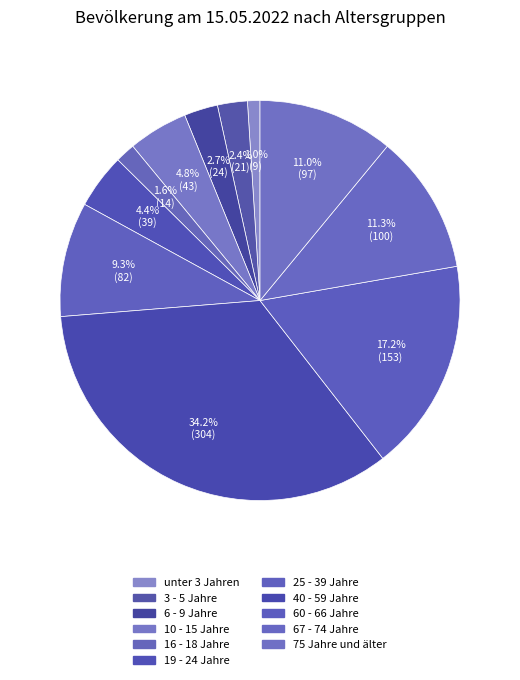

How many slices are in this pie chart?

11